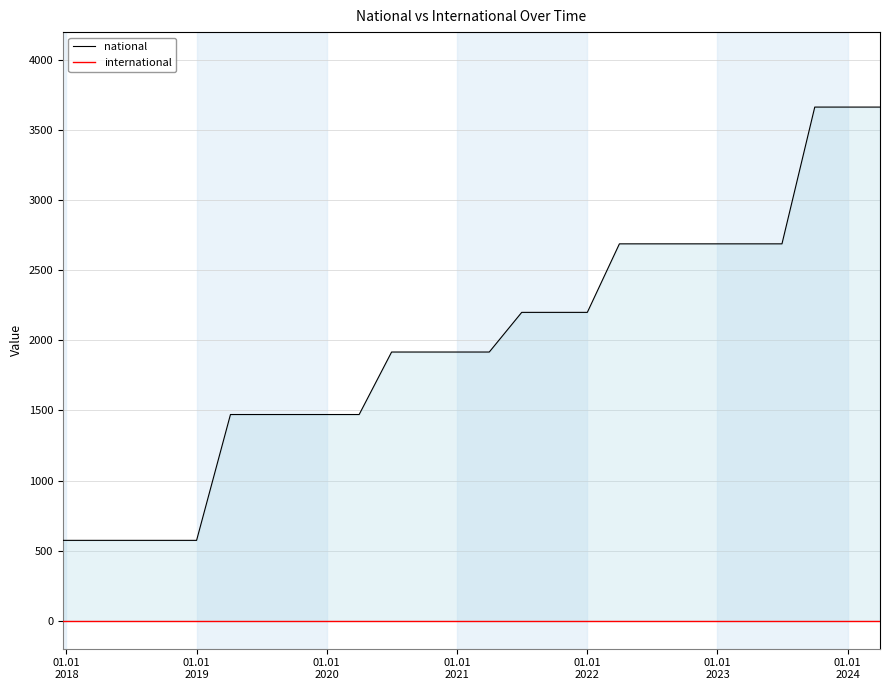

True or false: international and national cross at least once.

False